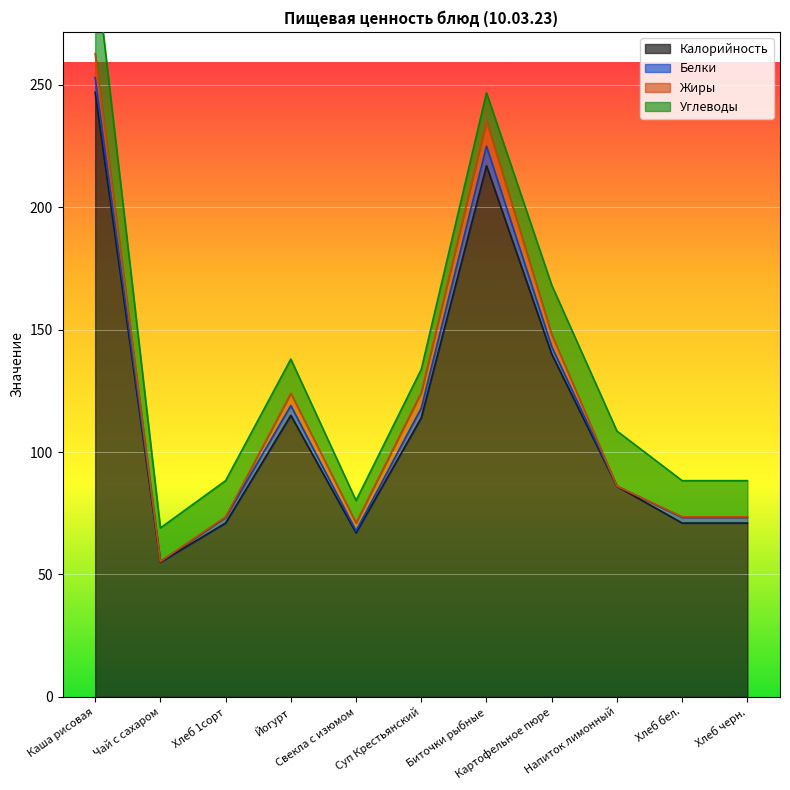

Which series changed the most between Йогурт and Напиток лимонный?

Калорийность